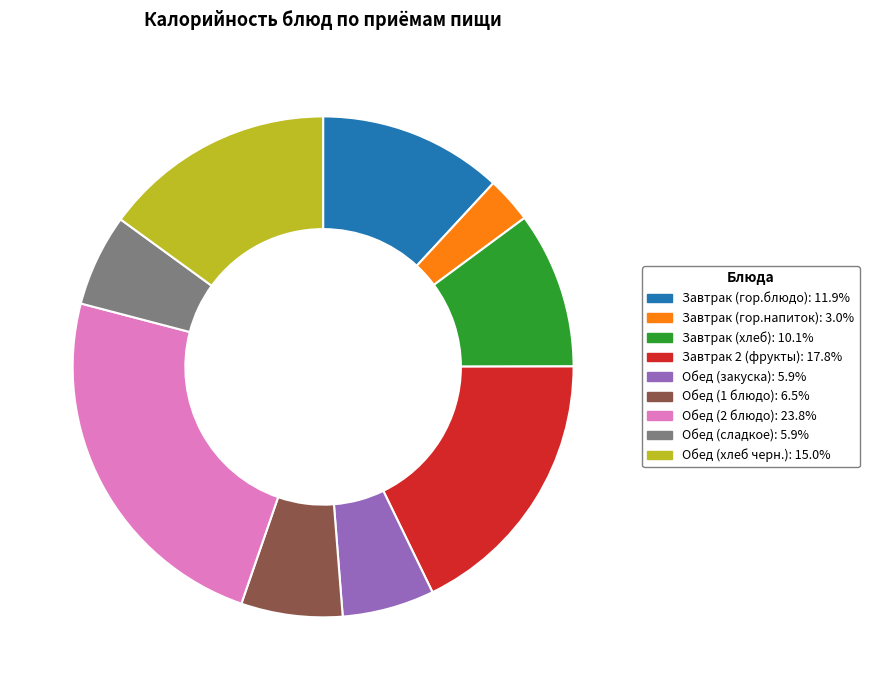

What is the ratio of the value at Завтрак (гор.напиток): 3.0% to the value at Завтрак (хлеб): 10.1%?

0.3